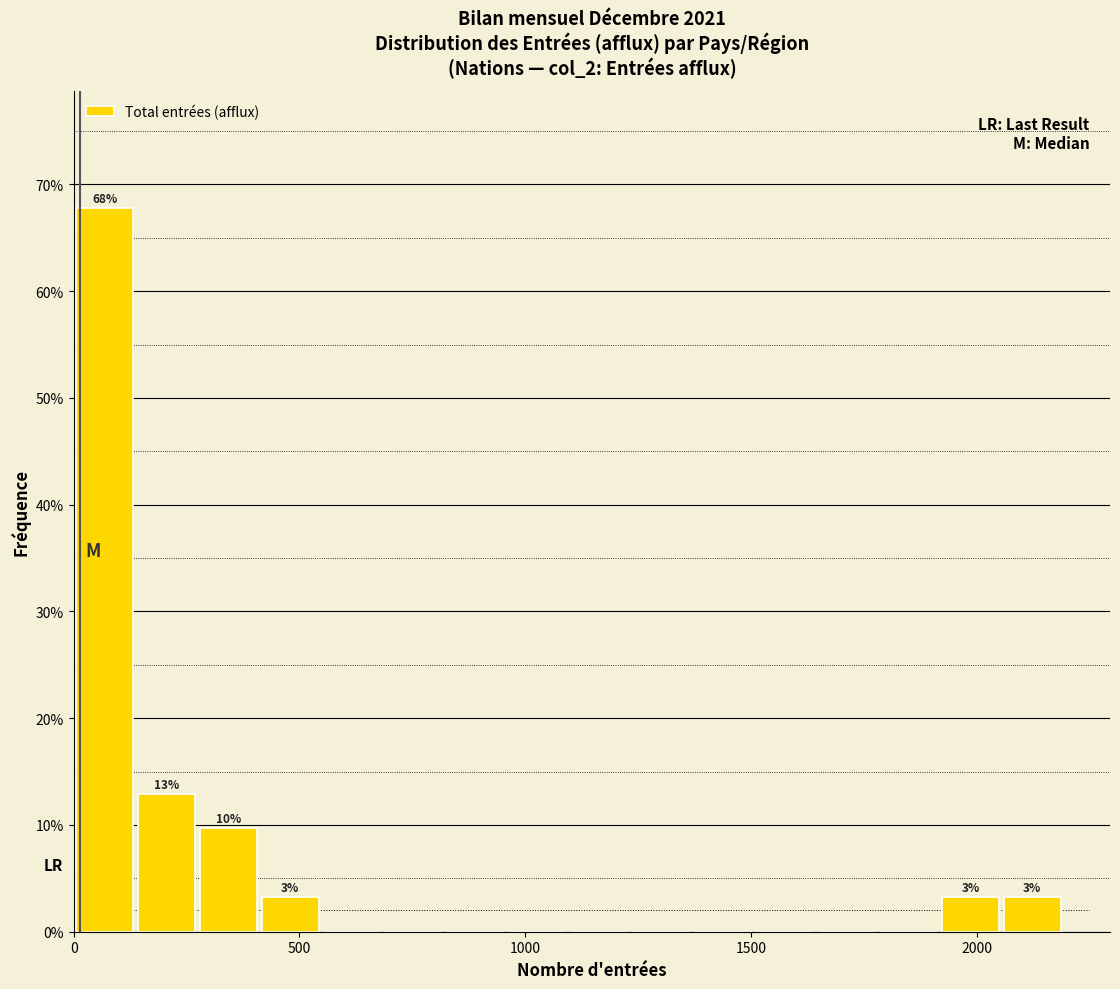

Around what value on the x-axis is the tallest bar? Give the approximate position of its centre, as read against the axis.

50